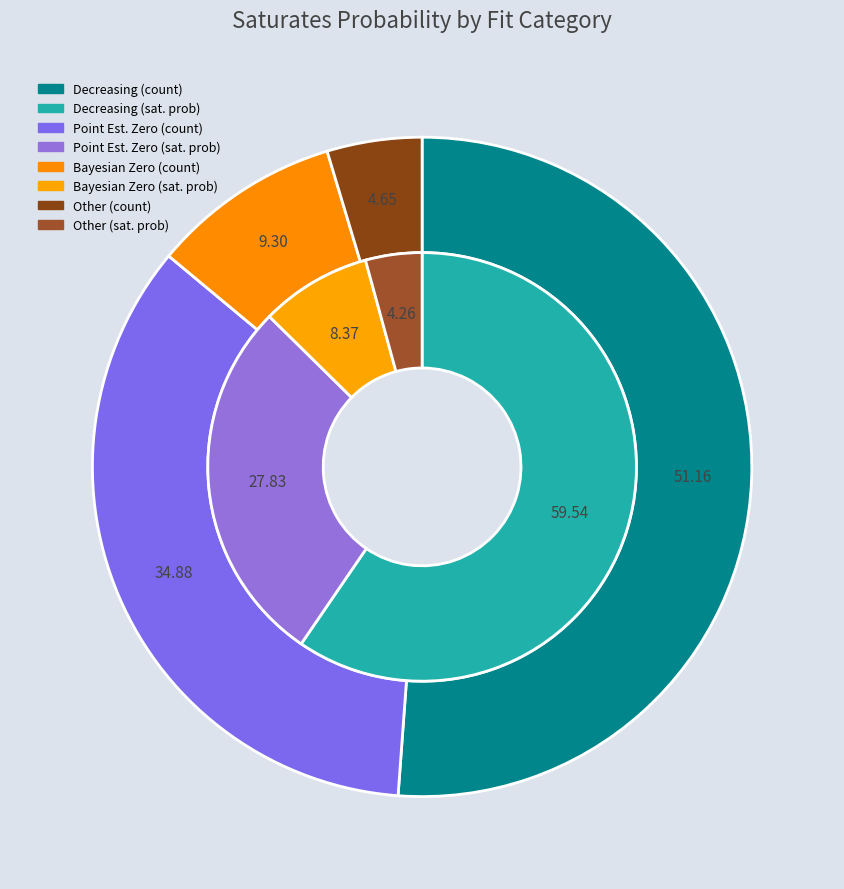

Rank the categories by value from highest to lowest.

Decreasing, Point Est. Zero, Bayesian Zero, Other